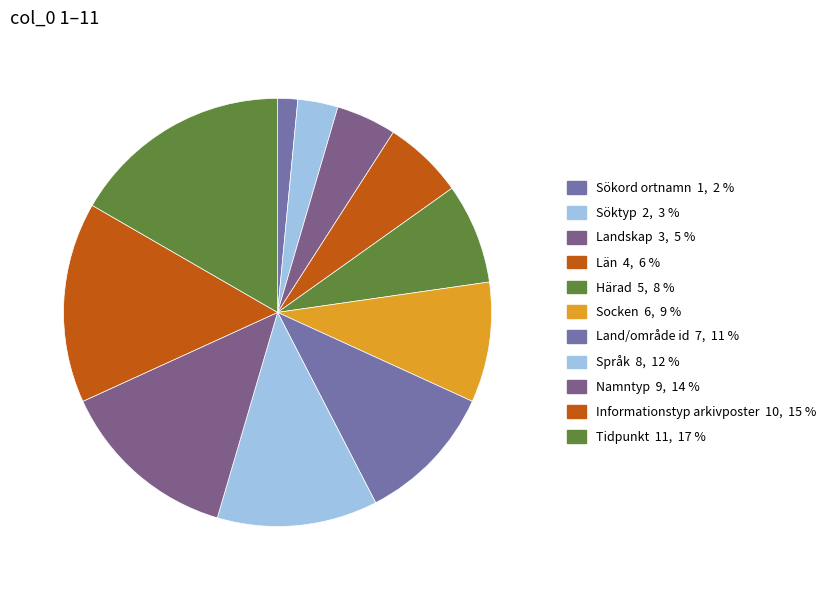

Is it true that Tidpunkt is 30% of the pie?

False